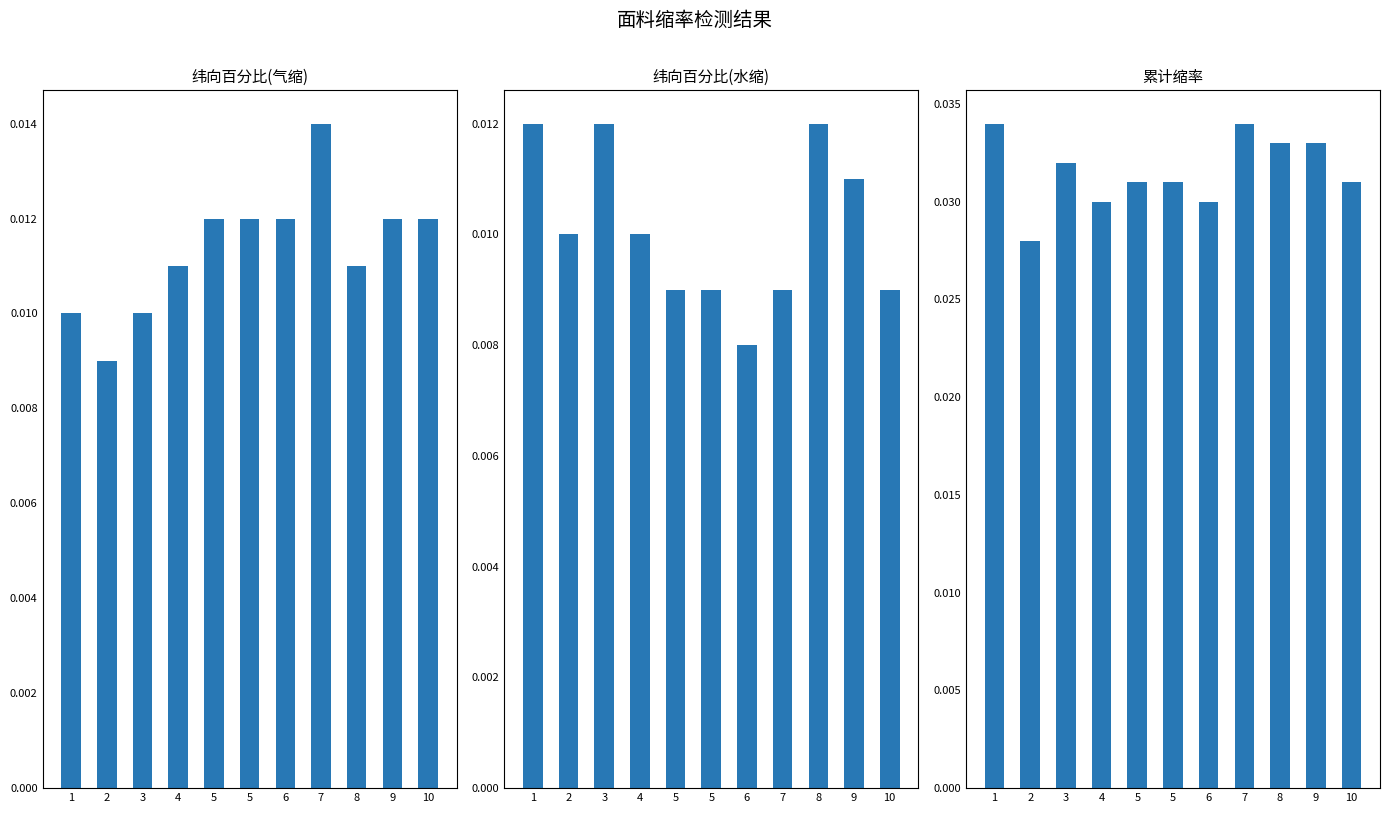

How many bars are there in each group?

3